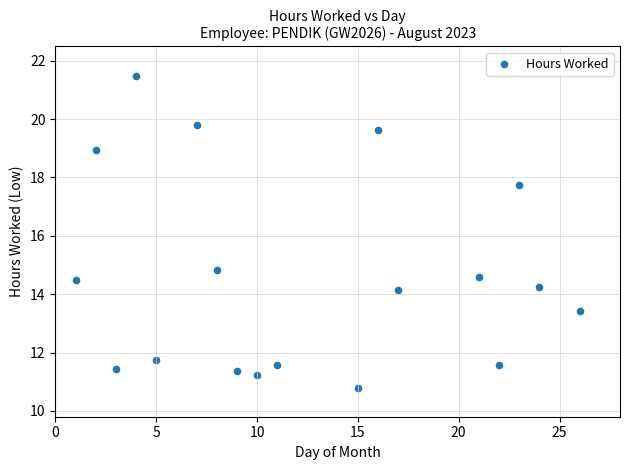

What is the range of X values (max minus min)?

25.0